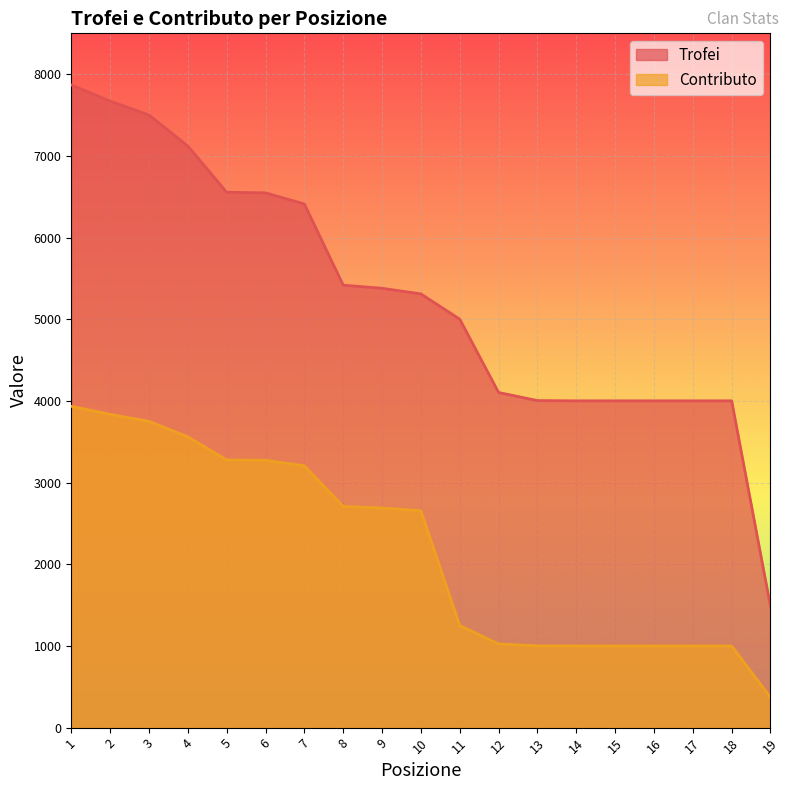

What is the total value across all series at 3?

11250